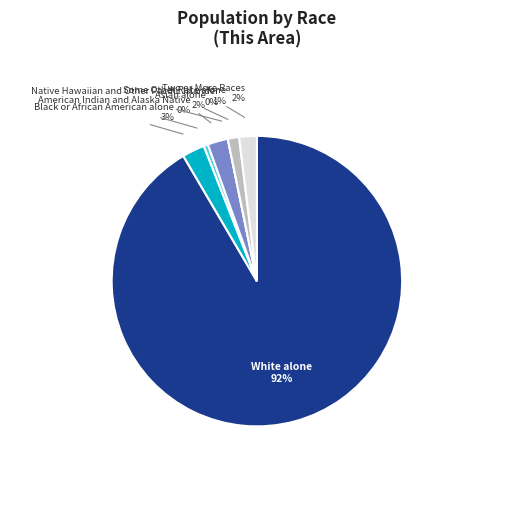

Which slice is the smallest?

Native Hawaiian and Other Pacific Islander